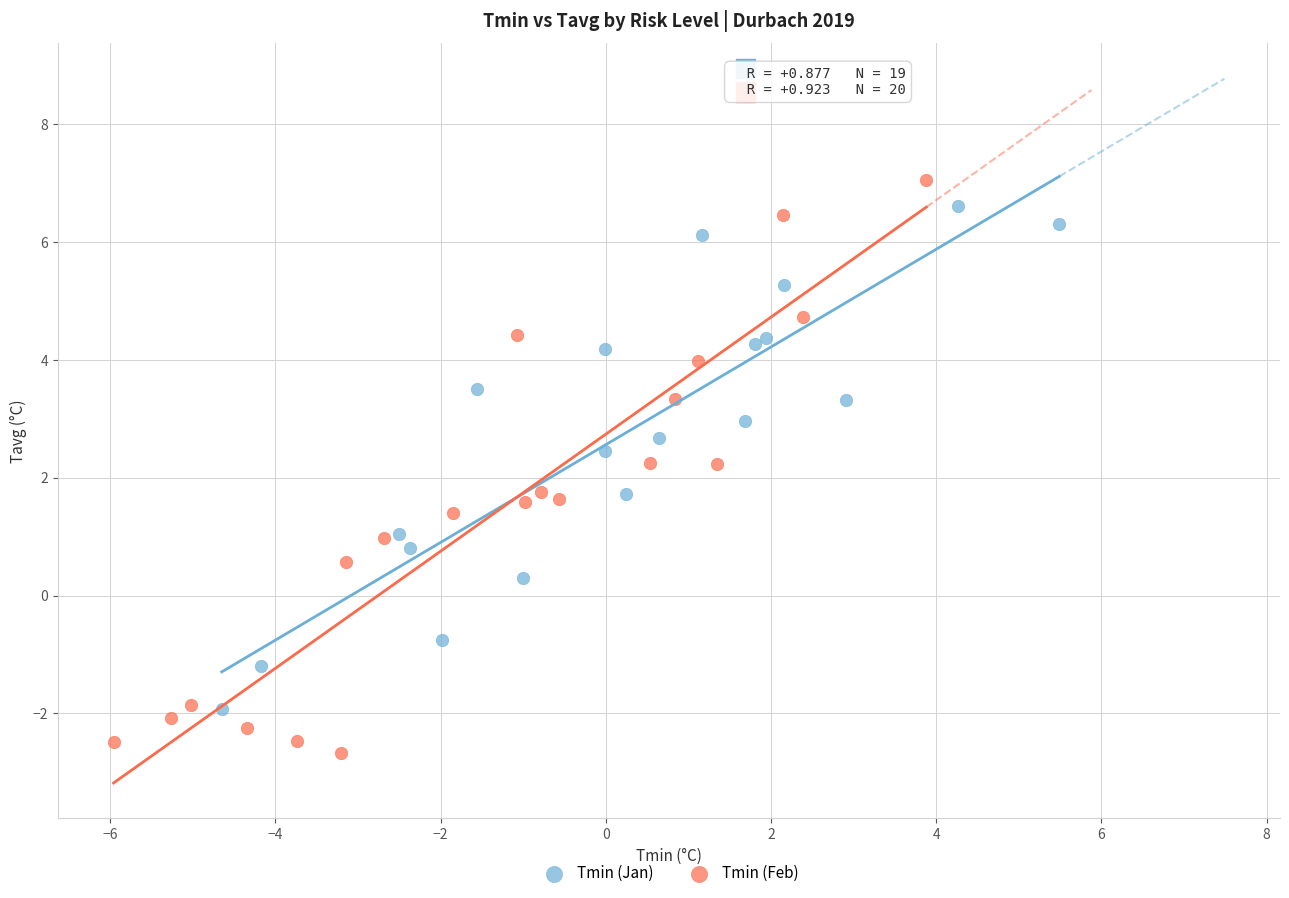

Which series reaches the maximum Y coordinate?

Tmin (Feb)